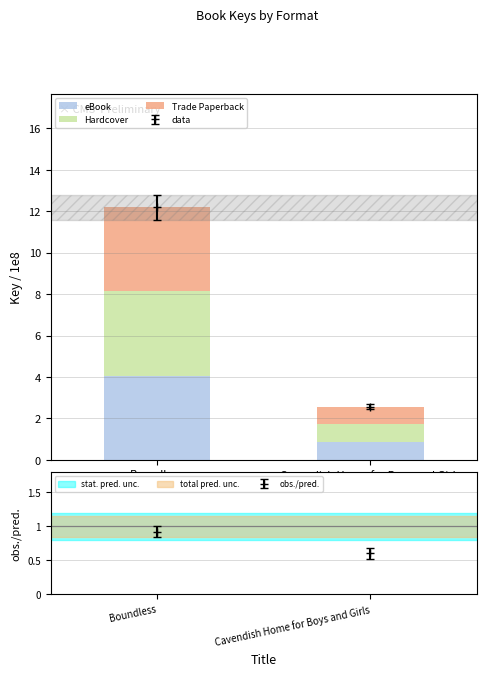

What is the minimum value shown in the chart?

0.9